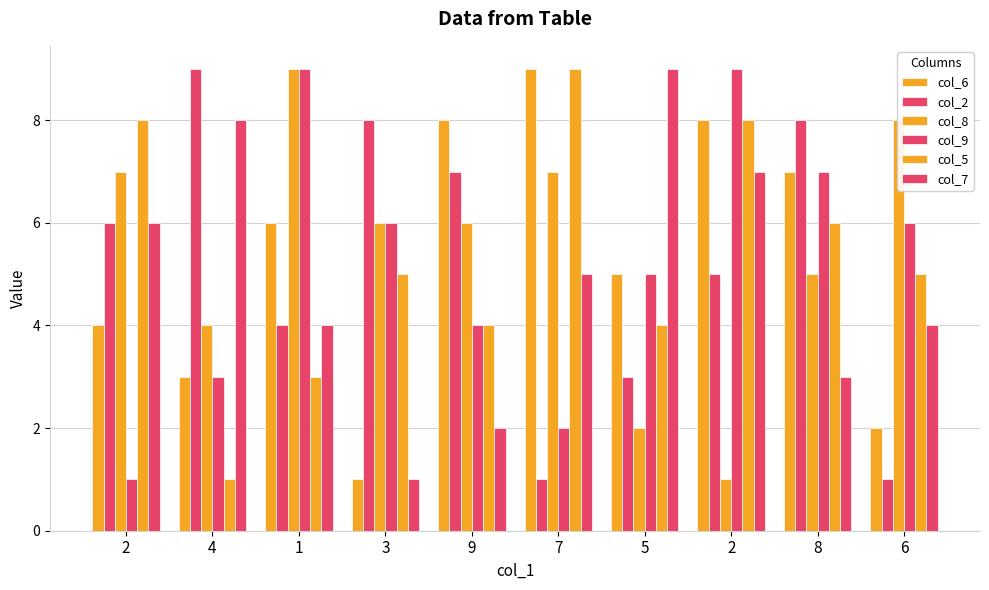

Reading left to right, transcribe all the data shown in this chart.

col_6: 2=4	4=3	1=6	3=1	9=8	7=9	5=5	2=8	8=7	6=2
col_2: 2=6	4=9	1=4	3=8	9=7	7=1	5=3	2=5	8=8	6=1
col_8: 2=7	4=4	1=9	3=6	9=6	7=7	5=2	2=1	8=5	6=8
col_9: 2=1	4=3	1=9	3=6	9=4	7=2	5=5	2=9	8=7	6=6
col_5: 2=8	4=1	1=3	3=5	9=4	7=9	5=4	2=8	8=6	6=5
col_7: 2=6	4=8	1=4	3=1	9=2	7=5	5=9	2=7	8=3	6=4